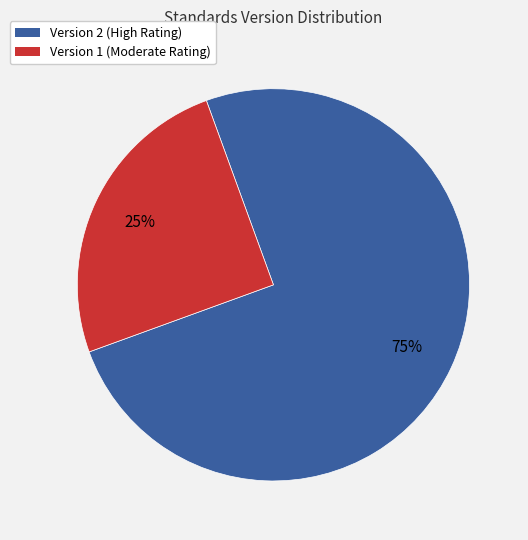

To the nearest percent, what is the difference between the largest and smallest slice percentages?

50%